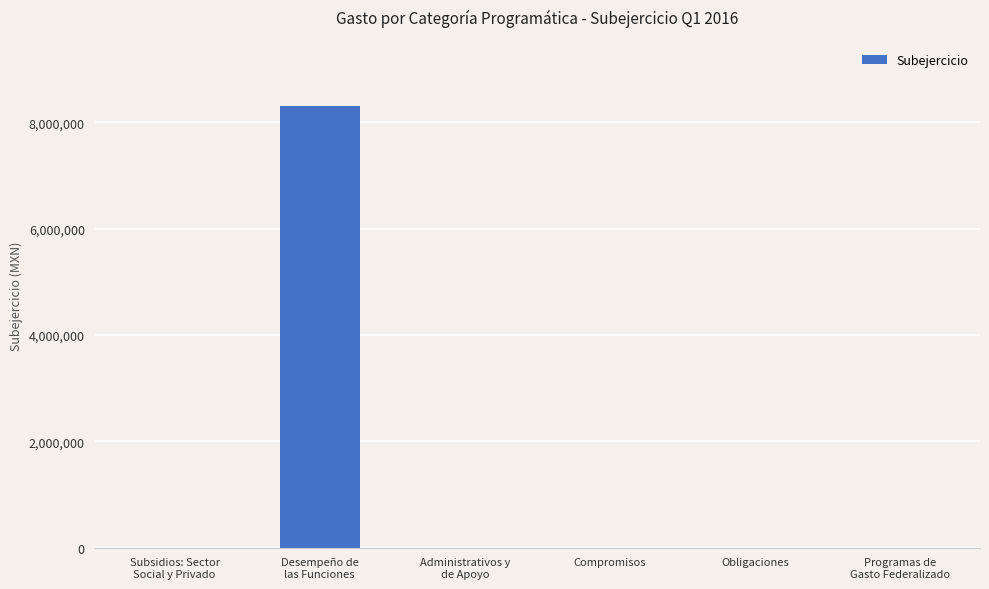

Reading left to right, transcribe all the data shown in this chart.

Subsidios: Sector
Social y Privado=0.0	Desempeño de
las Funciones=8303775.9	Administrativos y
de Apoyo=0.0	Compromisos=0.0	Obligaciones=0.0	Programas de
Gasto Federalizado=0.0